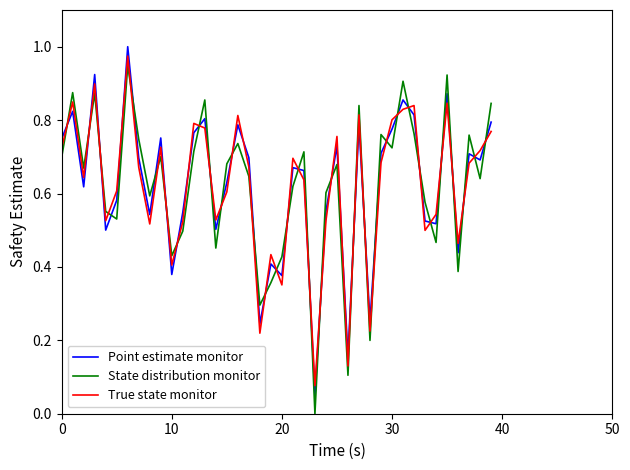

How many times do State distribution monitor and True state monitor cross each other?

33